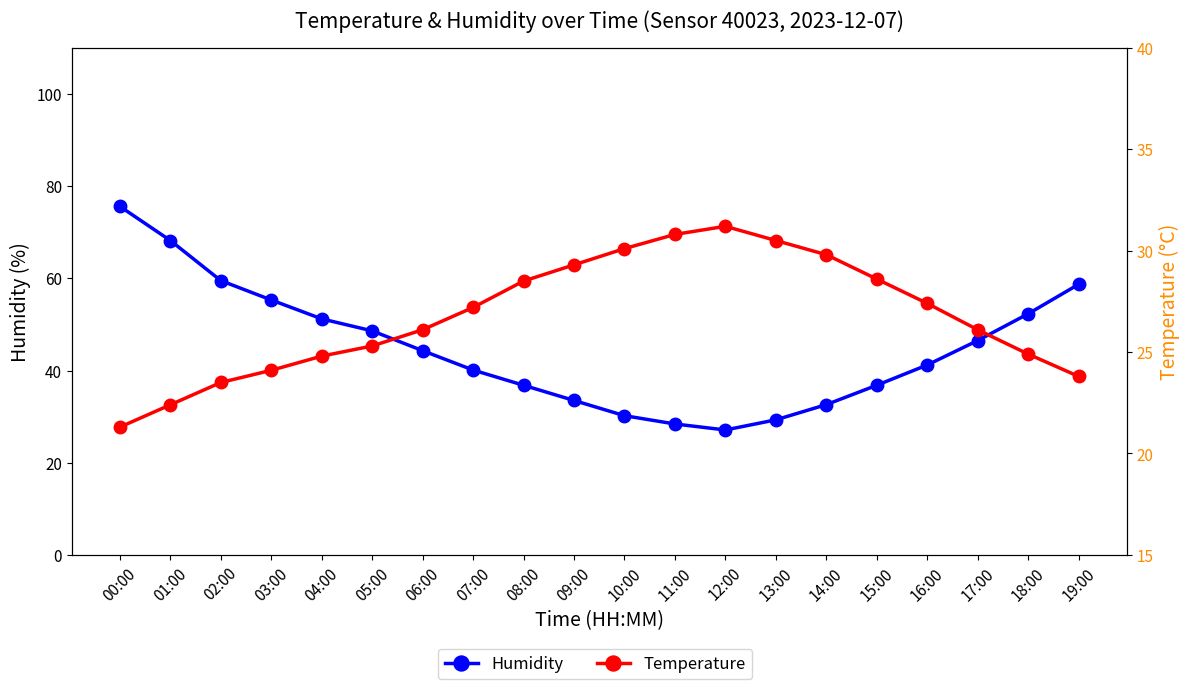

What is the value of the Temperature point at the 10th from the left?

29.3